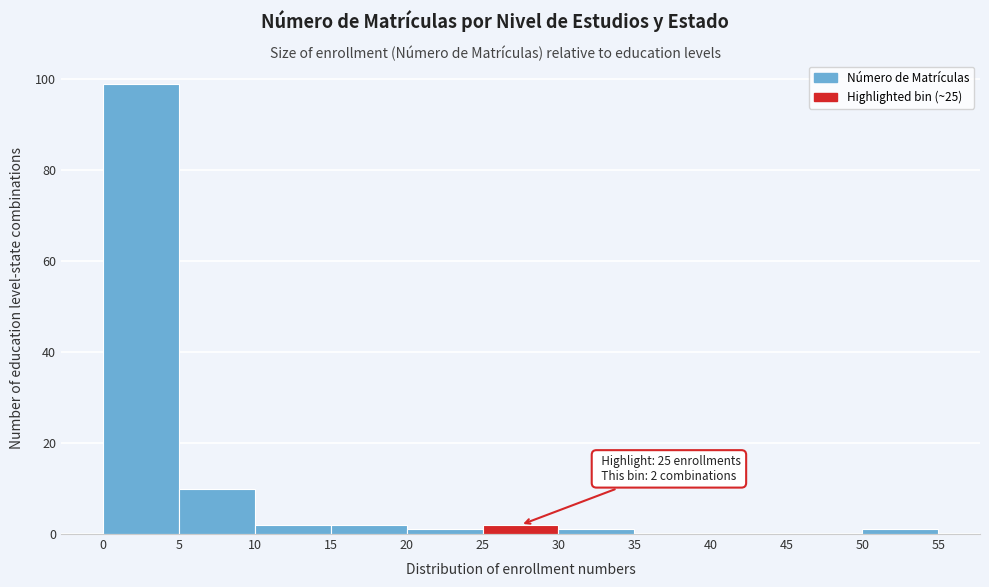

Over which range of the x-axis is the bar tallest?

0 to 5